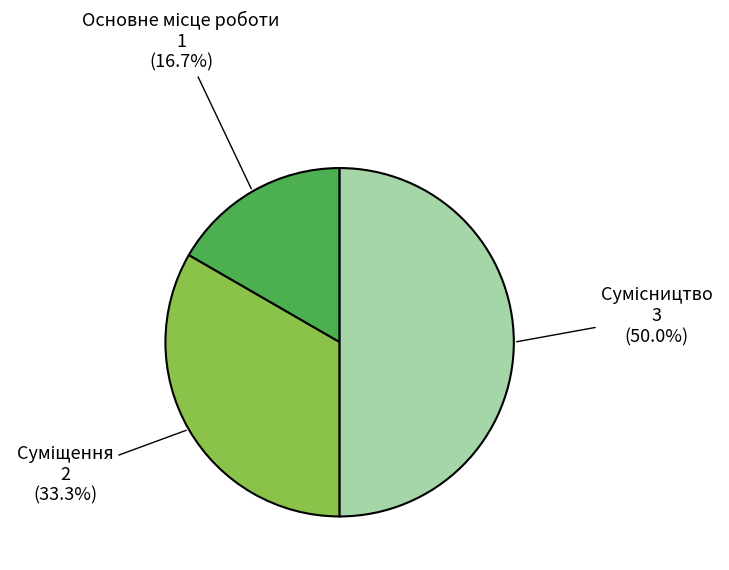

Which slice is the largest?

Сумісництво